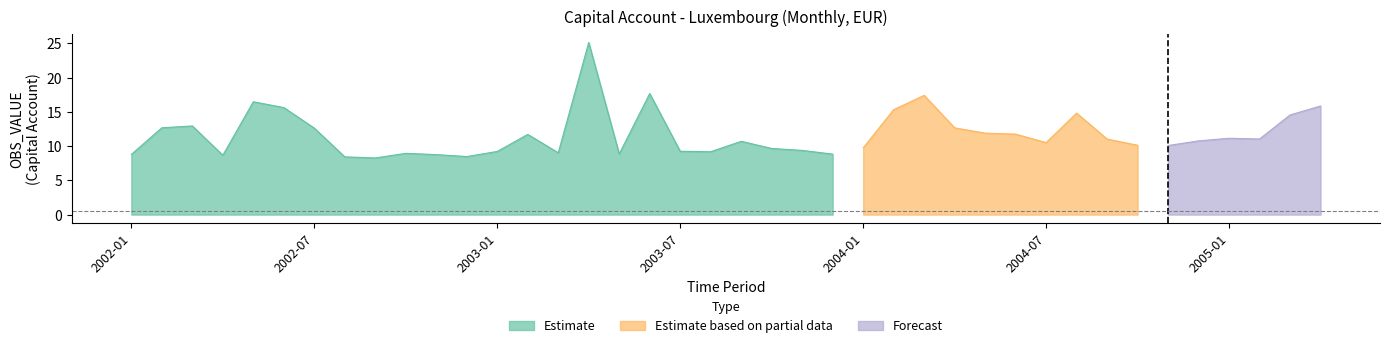

Reading left to right, transcribe all the data shown in this chart.

8.8	12.7	13.0	8.7	16.5	15.6	12.6	8.4	8.3	9.0	8.8	8.5	9.2	11.7	9.0	25.2	8.9	17.7	9.3	9.2	10.7	9.7	9.4	8.8	9.8	15.3	17.4	12.7	11.9	11.8	10.5	14.8	11.0	10.1	10.1	10.8	11.2	11.0	14.6	15.9